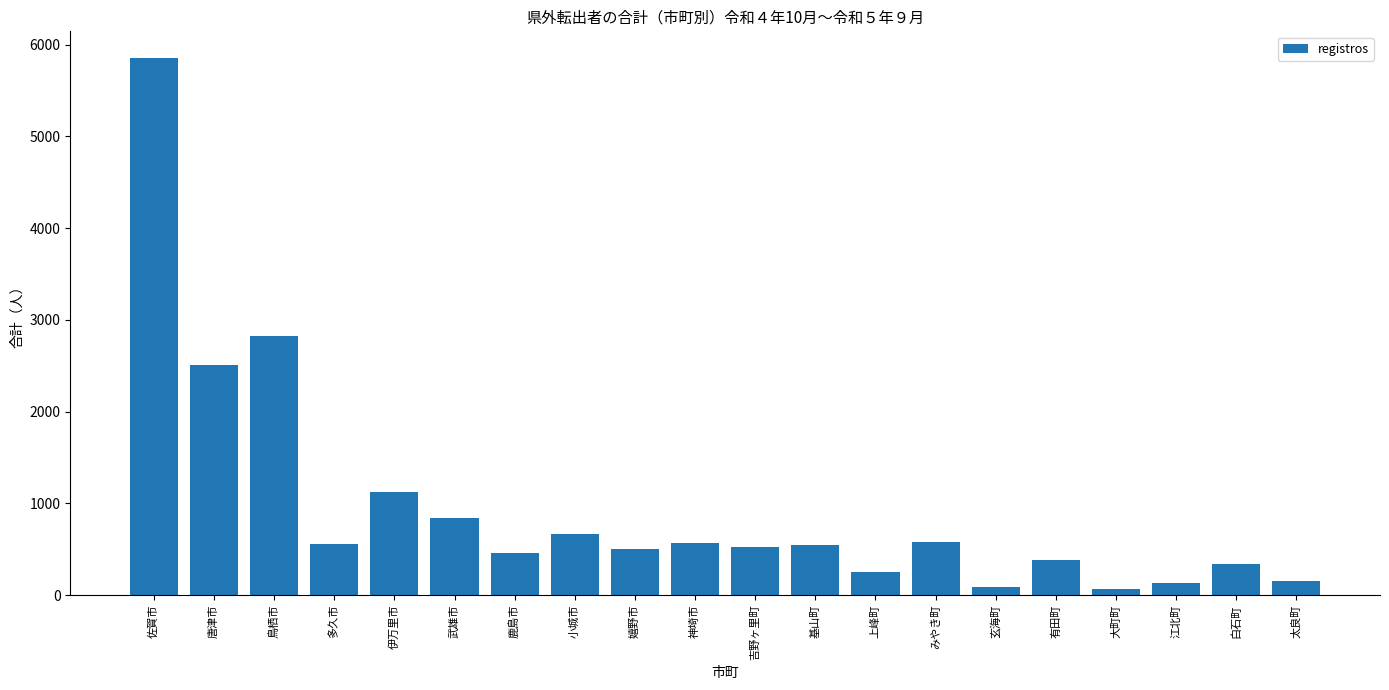

What is the greatest value displayed?

5851